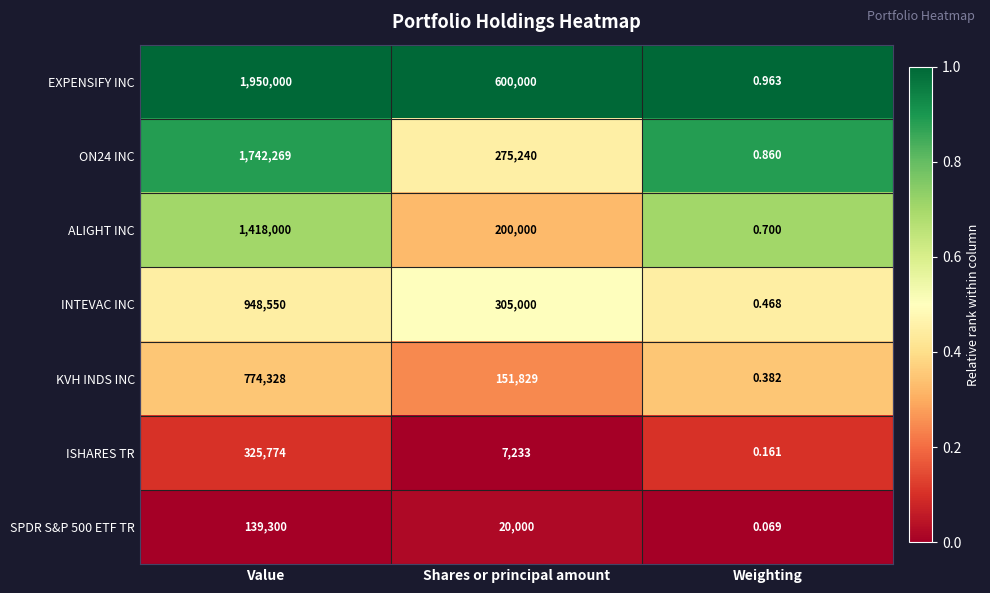

At which label does EXPENSIFY INC first exceed 600000?

Value